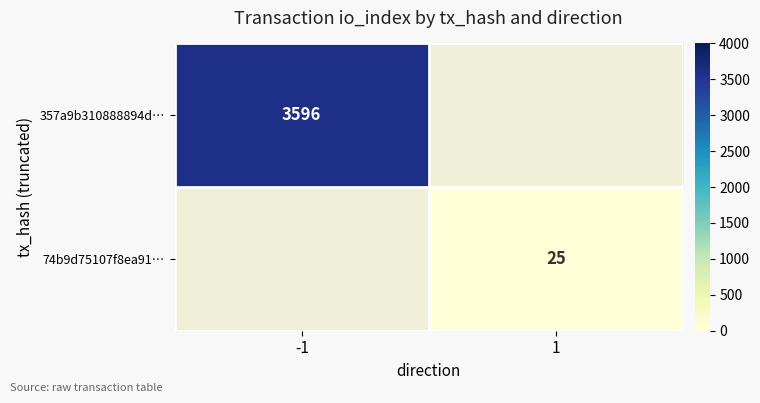

Is the value of 357a9b310888894d… at -1 greater than the value of 74b9d75107f8ea91… at 1?

Yes